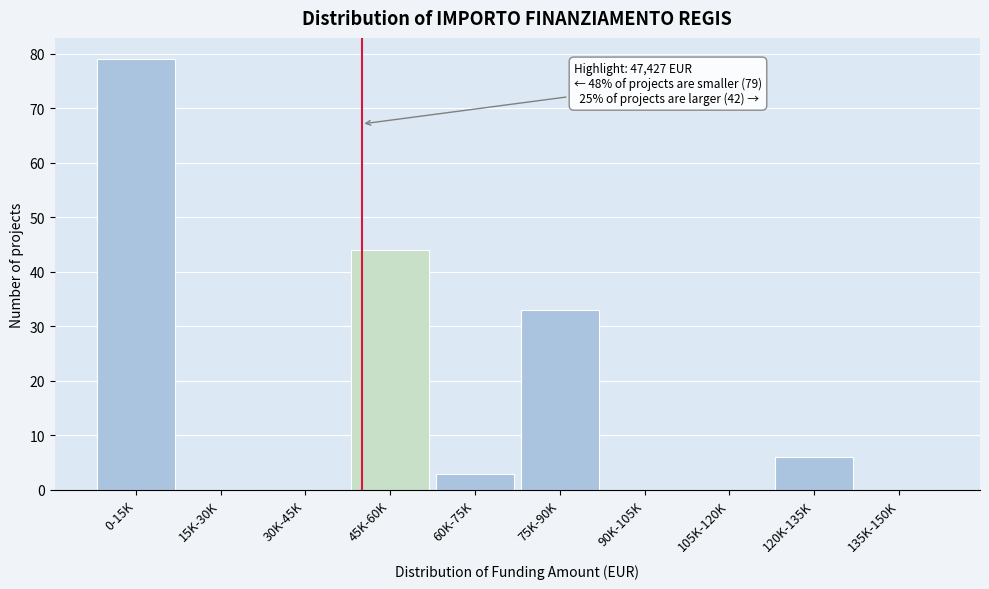

Reading left to right, what are all the values shown in this chart?

0-15K=79	15K-30K=0	30K-45K=0	45K-60K=44	60K-75K=3	75K-90K=33	90K-105K=0	105K-120K=0	120K-135K=6	135K-150K=0